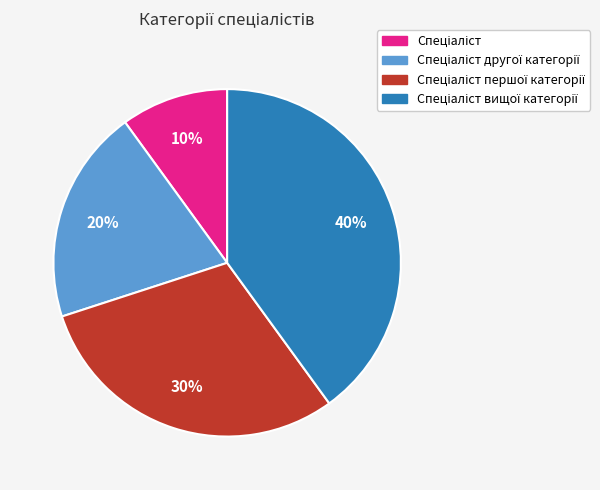

To the nearest percent, what is the difference between the largest and smallest slice percentages?

30%